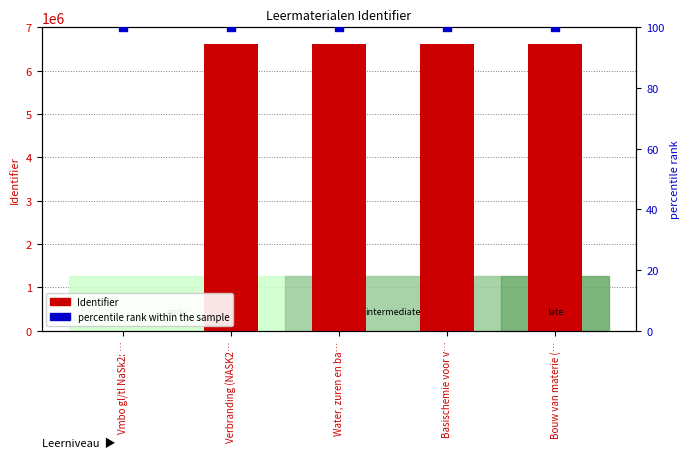

Which series has the largest total across all categories?

Identifier